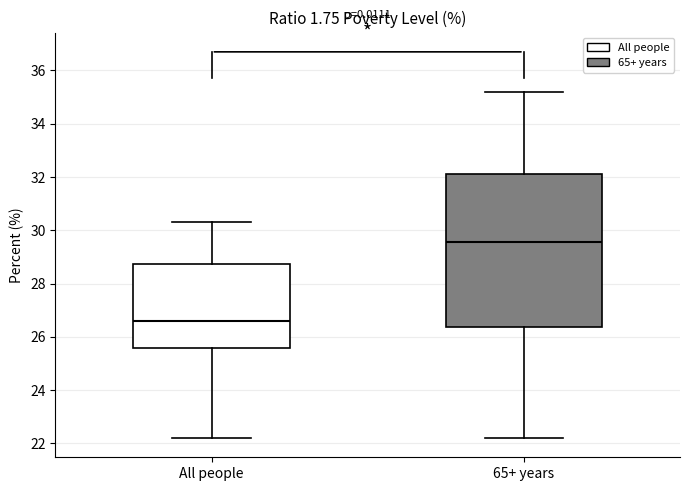

Comparing the boxes themselves (not the whiskers), which one is the tallest?

65+ years